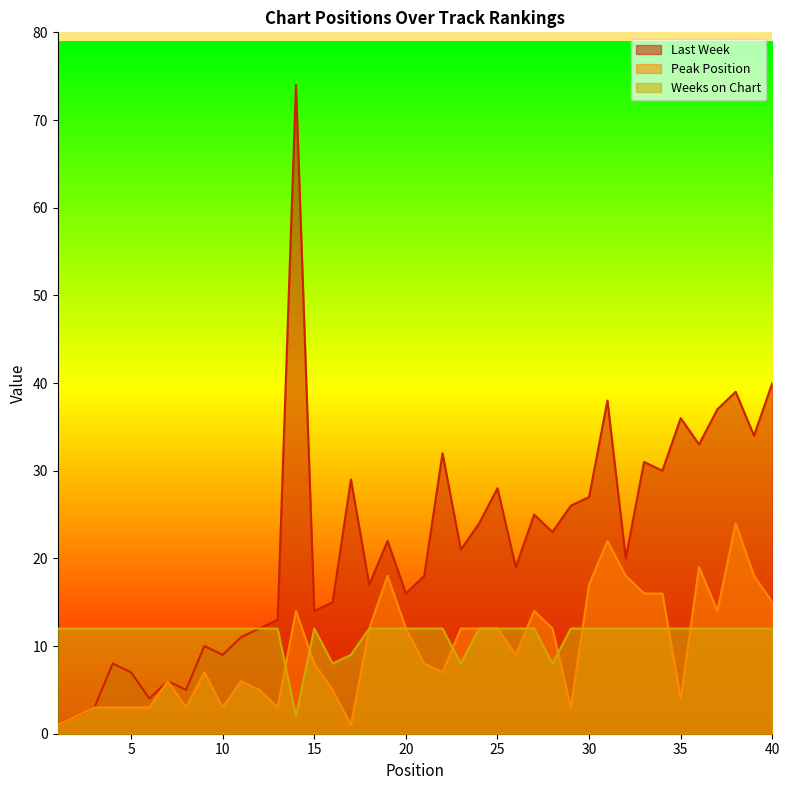

What is the value of the Last Week point at the 19th from the left?

22